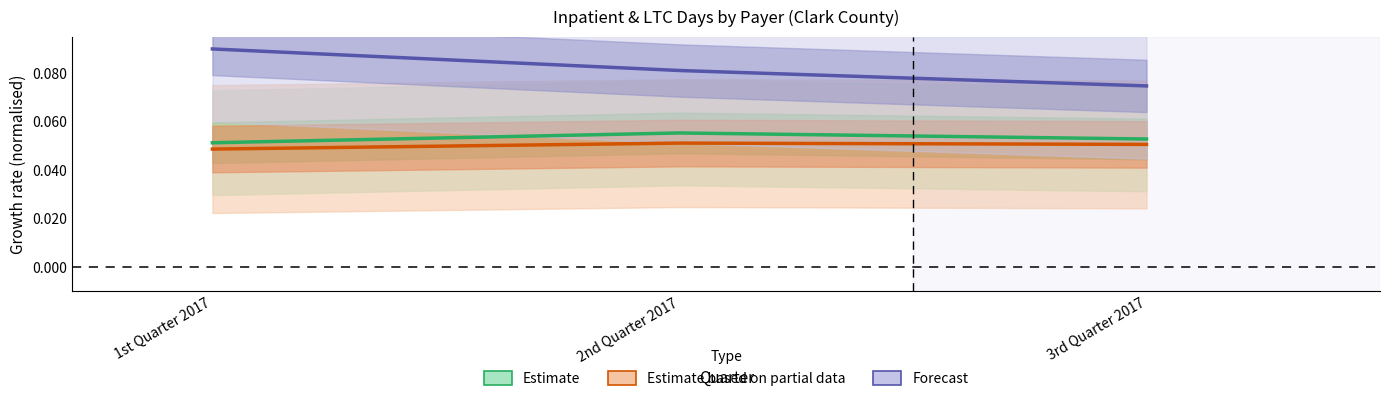

Which series has the largest total across all categories?

Forecast (Medicare LTC)